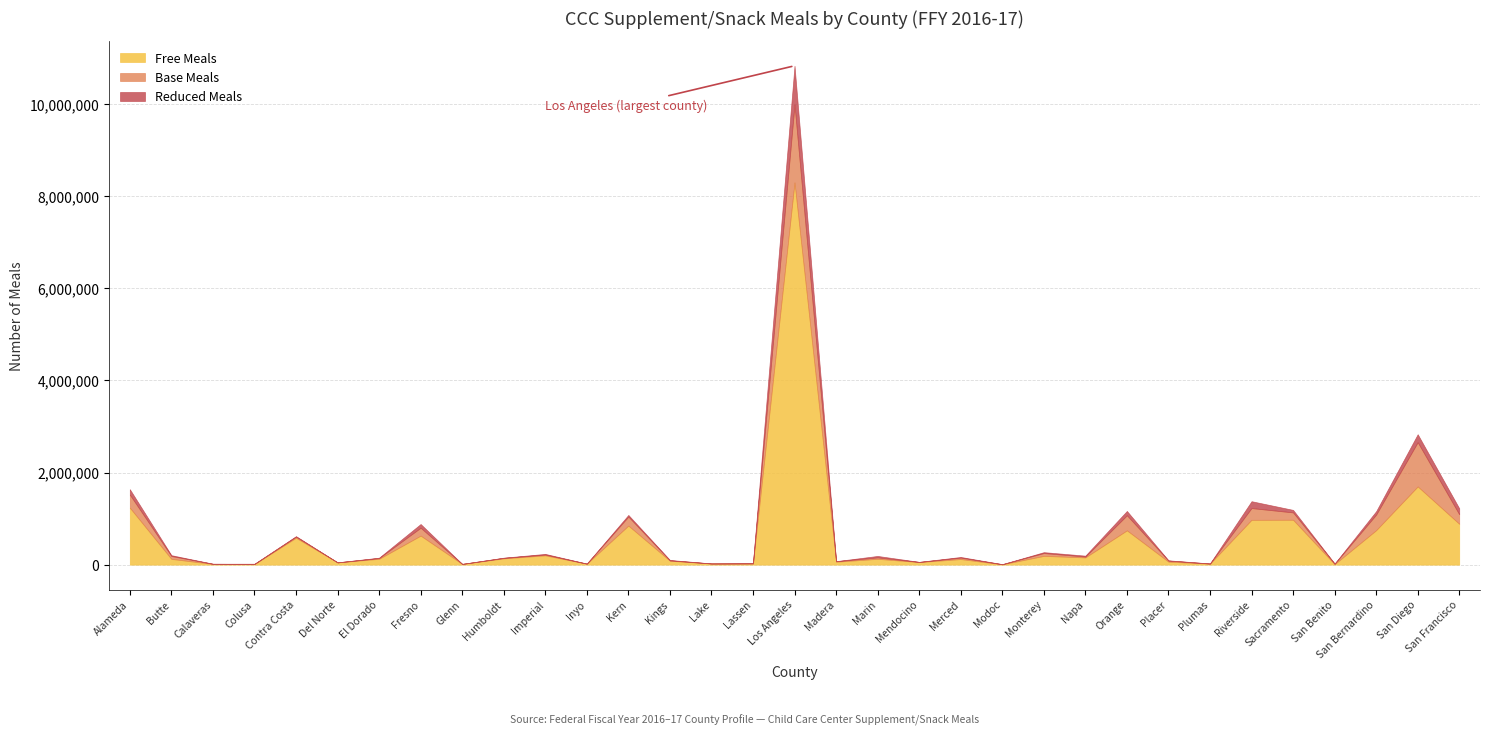

How many values in Reduced Meals are above zero?

32